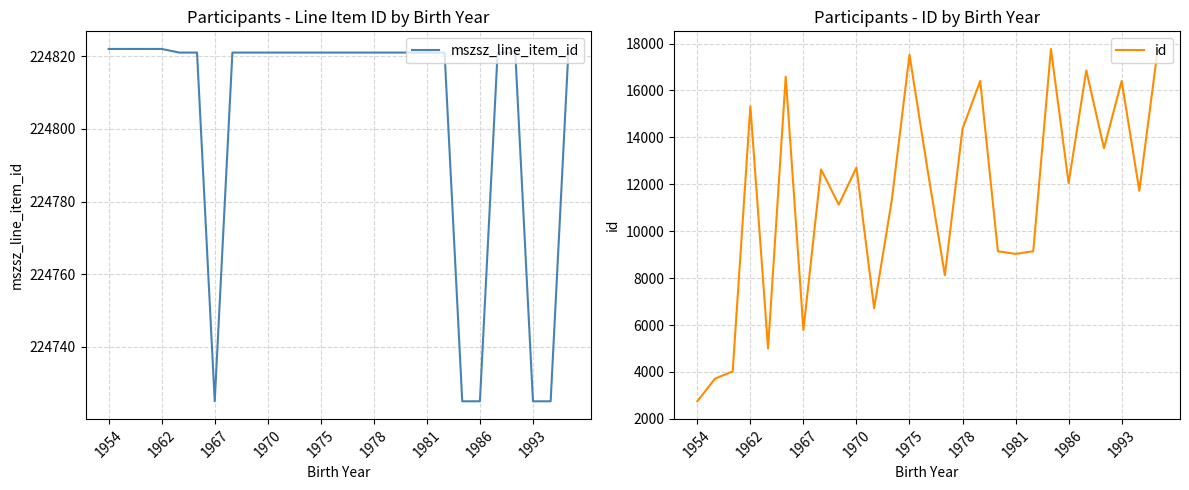

The mszsz_line_item_id series shows 224821 at 1978. True or false?

True